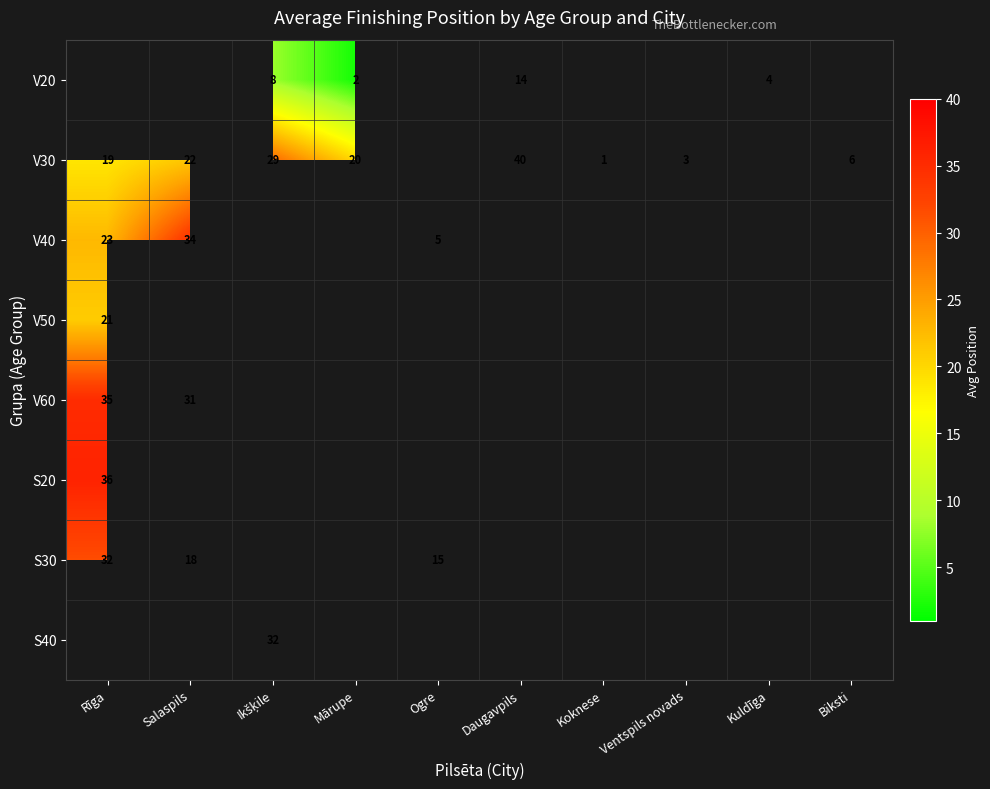

True or false: S30 has a value of 18 at Salaspils.

True